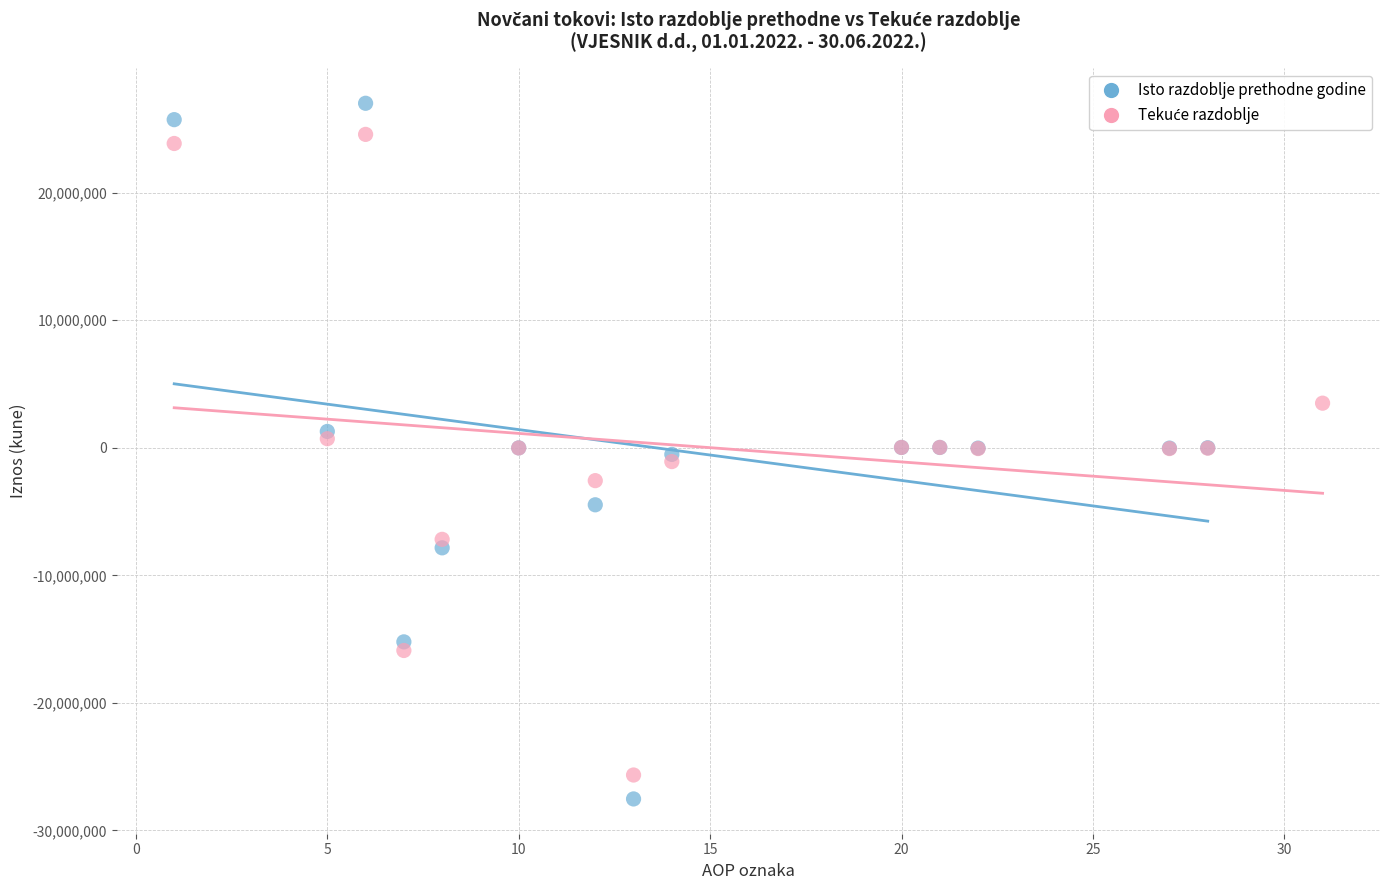

Which series contains the highest Y value?

Isto razdoblje prethodne godine